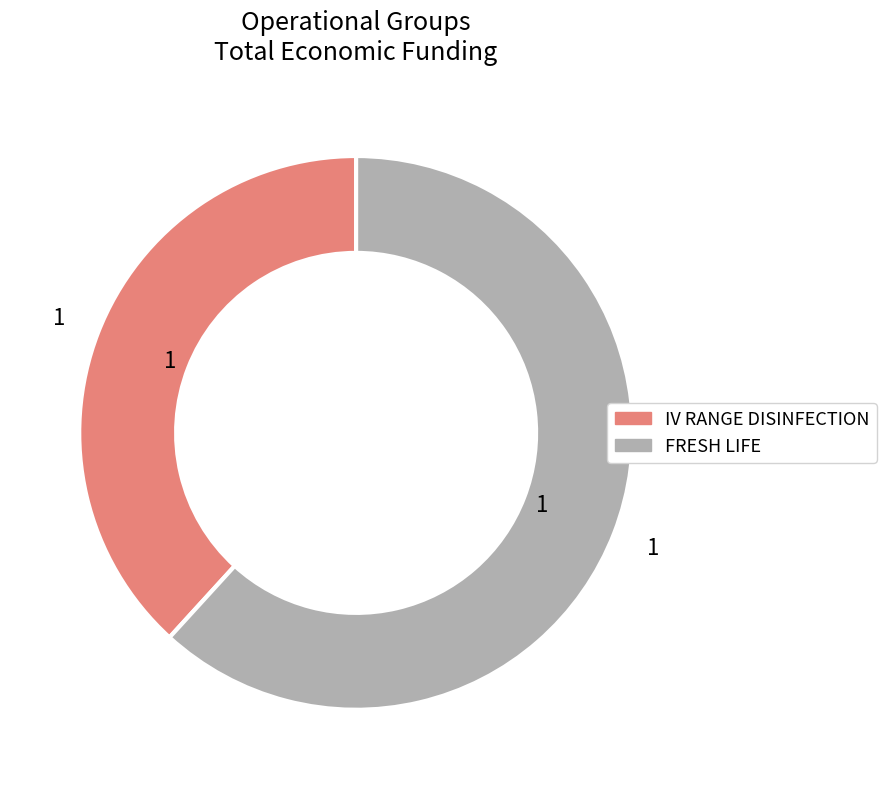

Count the number of slices in the pie.

2